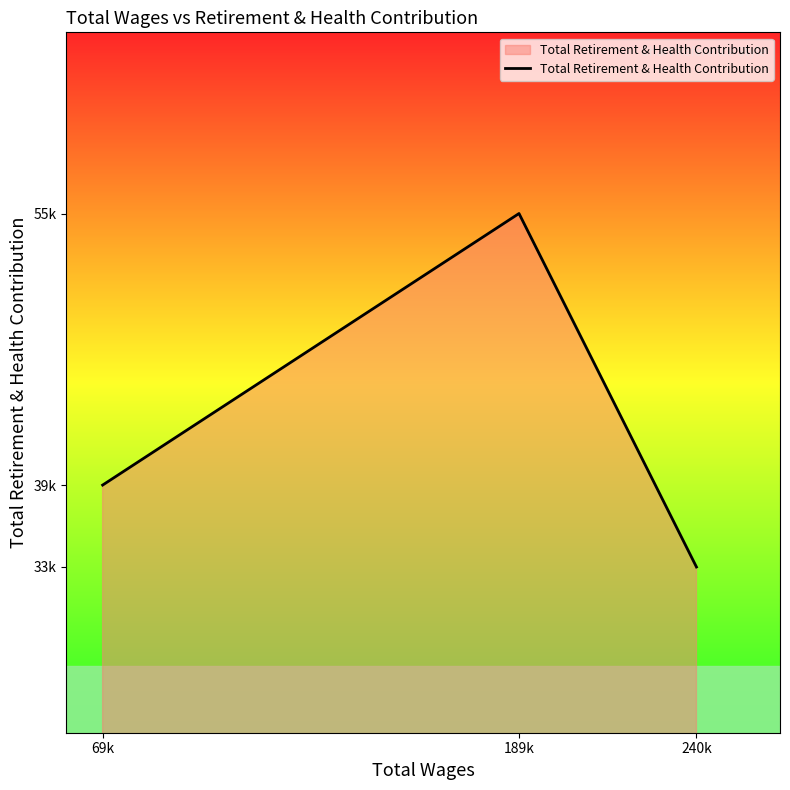

Does the chart have visible grid lines?

No